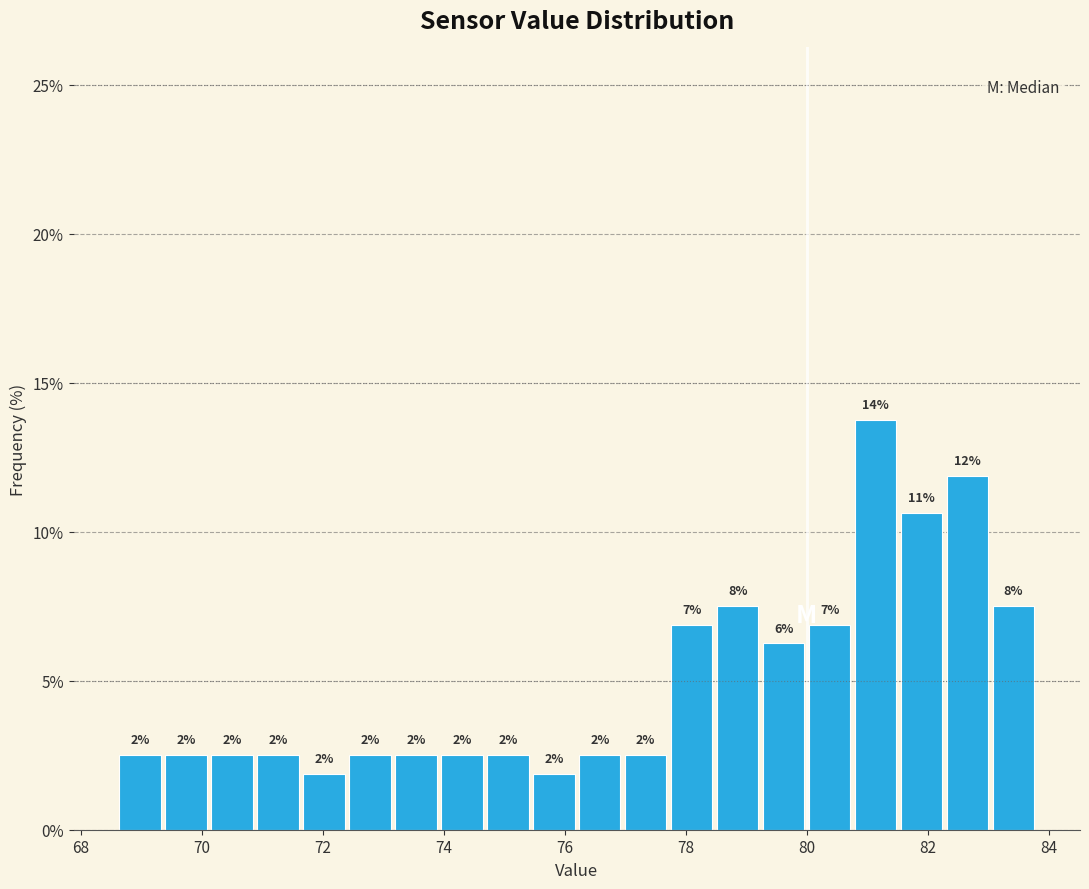

Read against the x-axis, roughly where is the centre of the tallest bar?

81.2